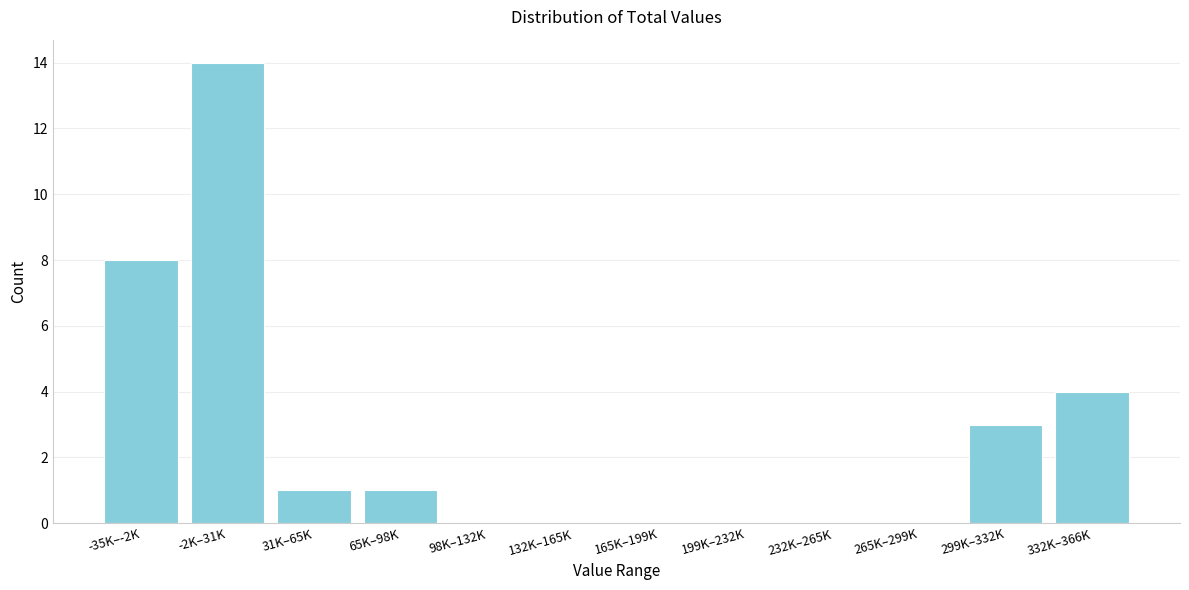

Reading left to right, list all the values displayed in this chart.

-35K–-2K=8	-2K–31K=14	31K–65K=1	65K–98K=1	98K–132K=0	132K–165K=0	165K–199K=0	199K–232K=0	232K–265K=0	265K–299K=0	299K–332K=3	332K–366K=4